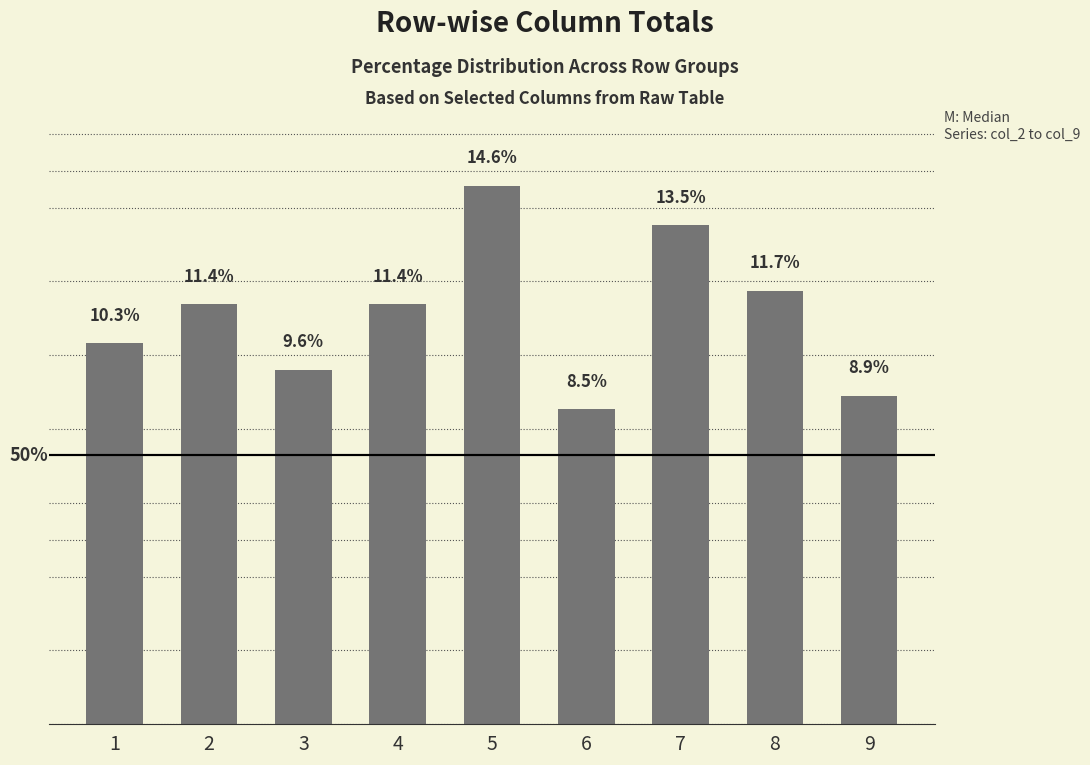

List the labels in order of value, smallest first.

6, 9, 3, 1, 2, 4, 8, 7, 5